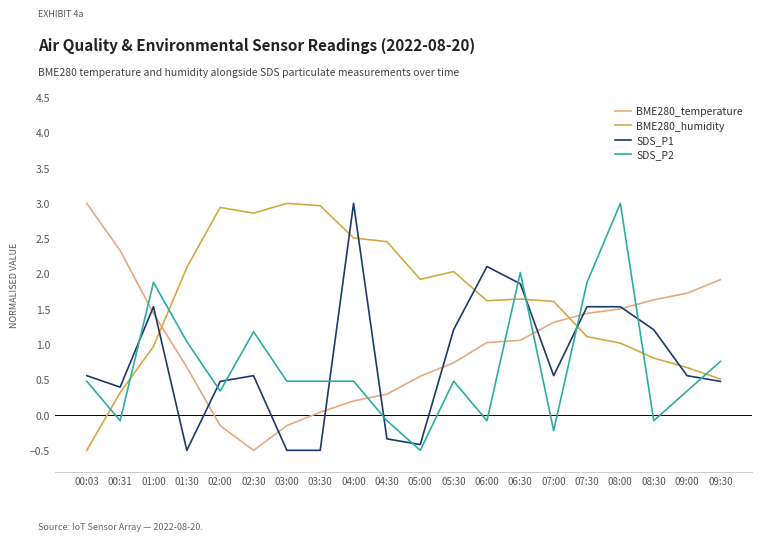

True or false: SDS_P1 has a value of 0.4 at 00:31.

True